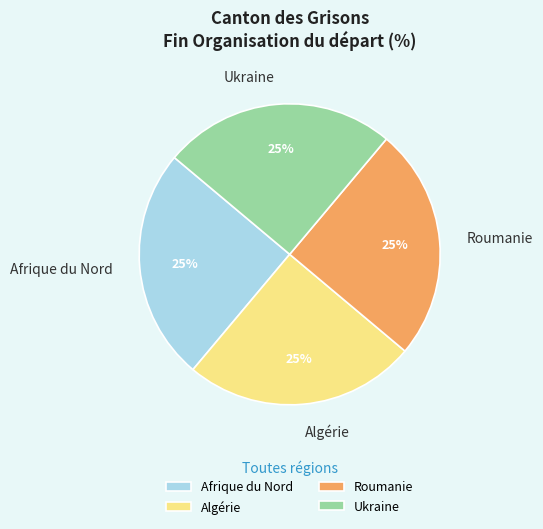

What is the ratio of the value at Ukraine to the value at Algérie?

1.0